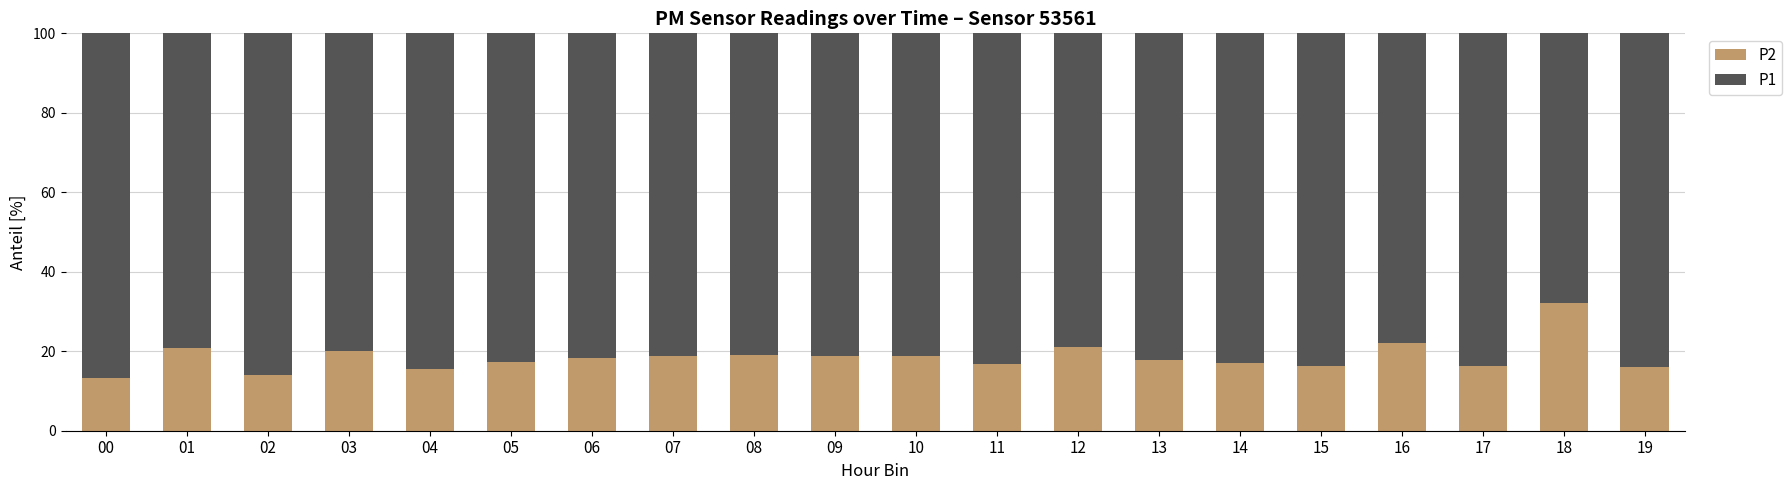

What is the sum of the P2 values at 18 and 10?

50.9